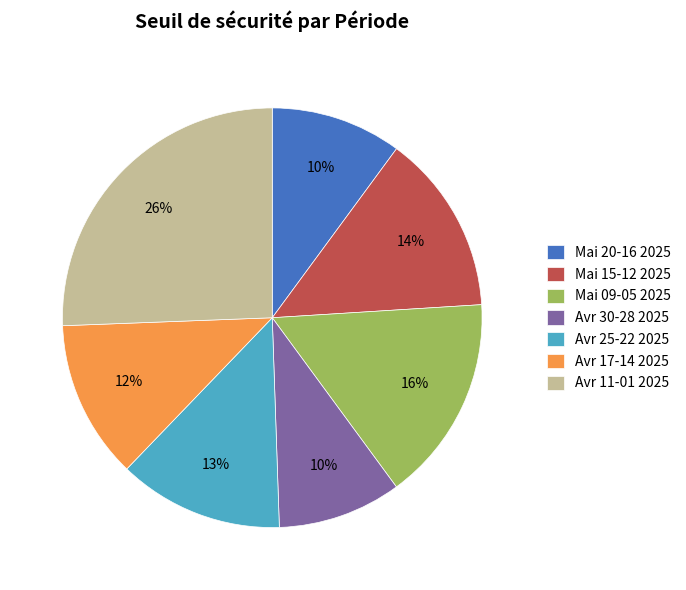

Is the sum of Avr 25-22 2025 and Mai 09-05 2025 greater than half?

No